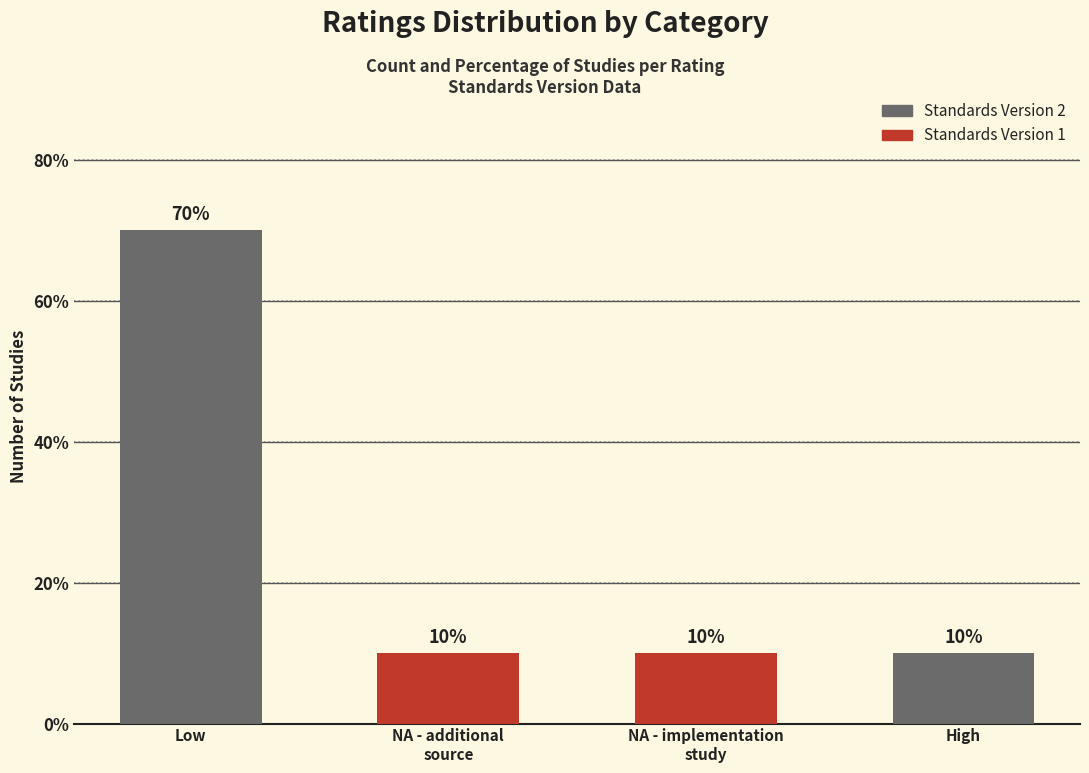

Rank the categories by value from lowest to highest.

NA - additional
source, NA - implementation
study, High, Low